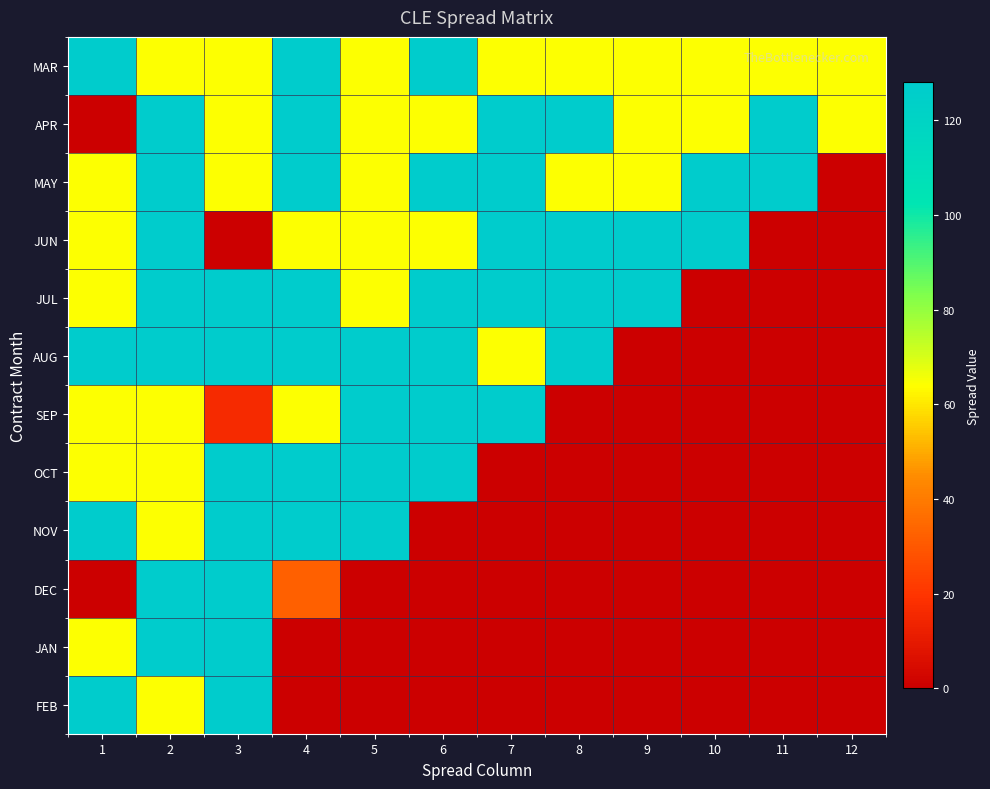

Reading right to left, transcribe all the data shown in this chart.

MAR: 12=64	11=64	10=64	9=64	8=64	7=64	6=128	5=64	4=128	3=64	2=64	1=128
APR: 12=64	11=128	10=64	9=64	8=128	7=128	6=64	5=64	4=128	3=64	2=128	1=0
MAY: 12=0	11=128	10=128	9=64	8=64	7=128	6=128	5=64	4=128	3=64	2=128	1=64
JUN: 12=0	11=0	10=128	9=128	8=128	7=128	6=64	5=64	4=64	3=0	2=128	1=64
JUL: 12=0	11=0	10=0	9=128	8=128	7=128	6=128	5=64	4=128	3=128	2=128	1=64
AUG: 12=0	11=0	10=0	9=0	8=128	7=64	6=128	5=128	4=128	3=128	2=128	1=128
SEP: 12=0	11=0	10=0	9=0	8=0	7=128	6=128	5=128	4=64	3=16	2=64	1=64
OCT: 12=0	11=0	10=0	9=0	8=0	7=0	6=128	5=128	4=128	3=128	2=64	1=64
NOV: 12=0	11=0	10=0	9=0	8=0	7=0	6=0	5=128	4=128	3=128	2=64	1=128
DEC: 12=0	11=0	10=0	9=0	8=0	7=0	6=0	5=0	4=32	3=128	2=128	1=0
JAN: 12=0	11=0	10=0	9=0	8=0	7=0	6=0	5=0	4=0	3=128	2=128	1=64
FEB: 12=0	11=0	10=0	9=0	8=0	7=0	6=0	5=0	4=0	3=128	2=64	1=128